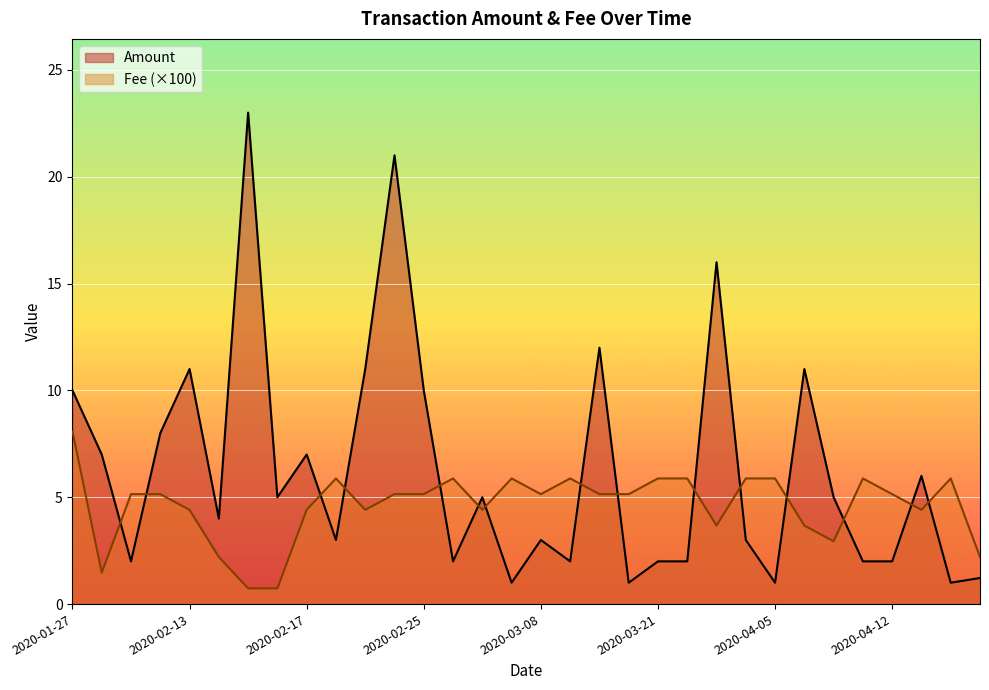

Rank the series at 2020-02-09 from highest to lowest value.

Fee, Amount